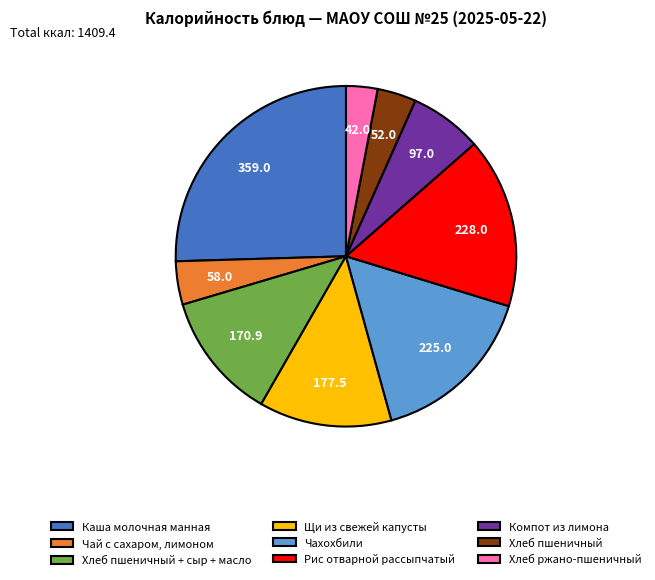

Does Хлеб пшеничный + сыр + масло represent more than half of the total?

No